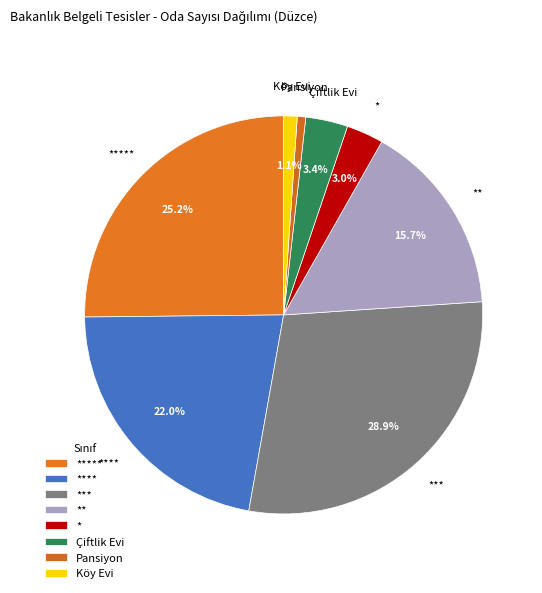

What is the ratio of the value at ** to the value at ****?

0.7